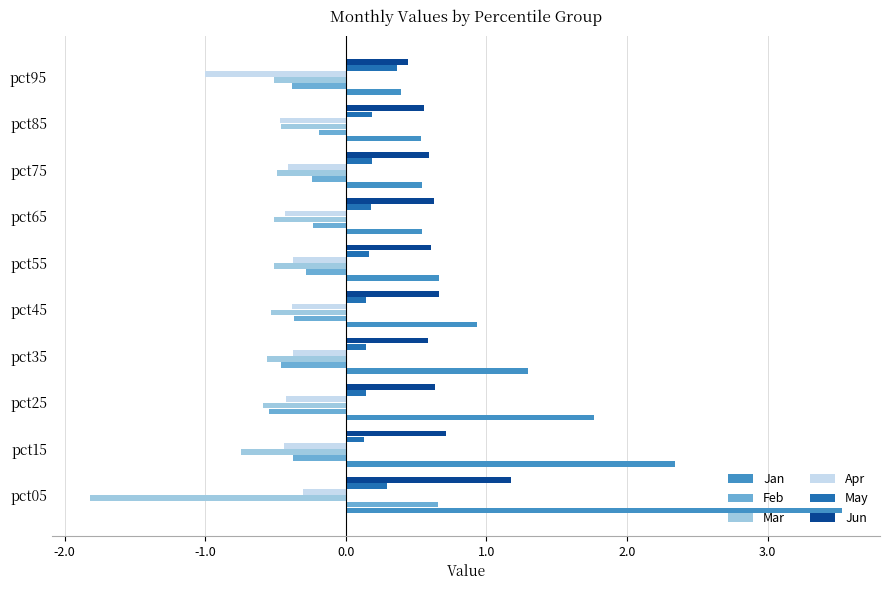

At which label does Apr reach its peak?

pct05